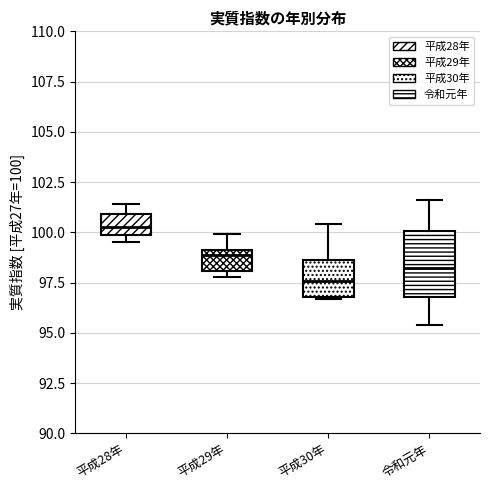

Comparing the boxes themselves (not the whiskers), which one is the tallest?

令和元年